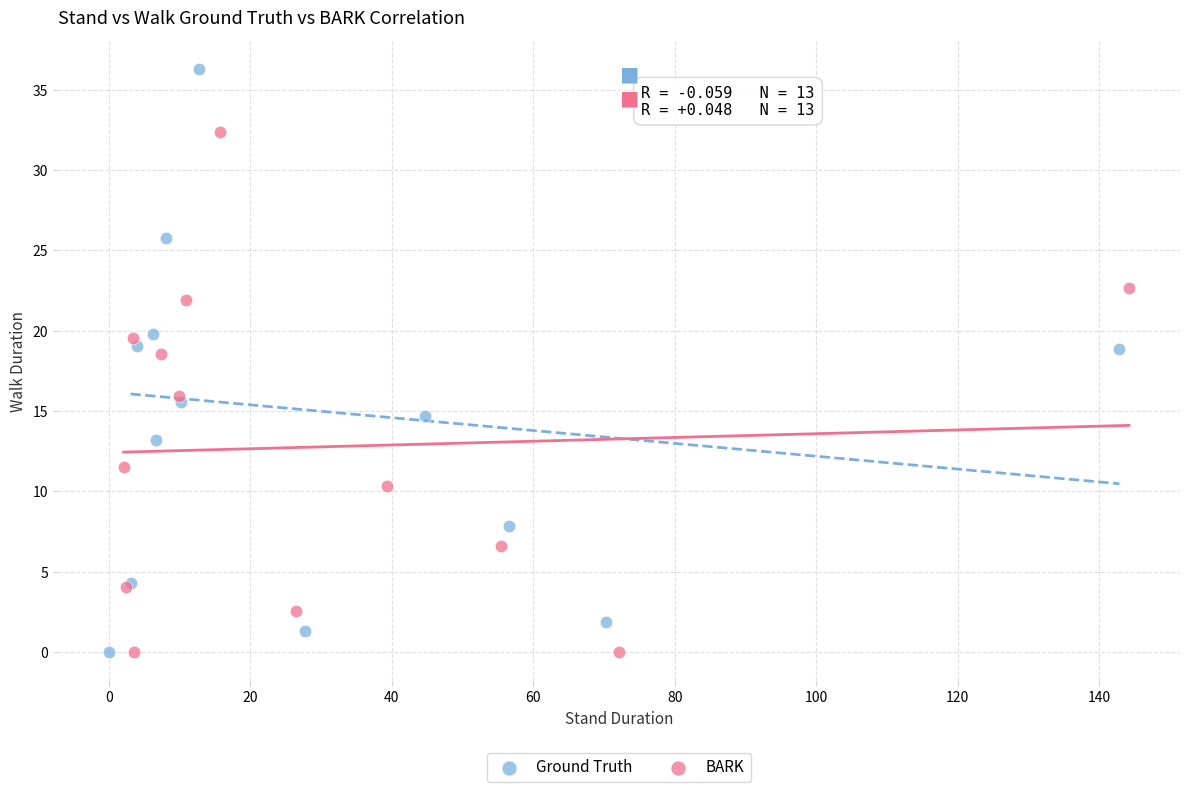

Which series has the largest Y range (max minus min)?

Ground Truth